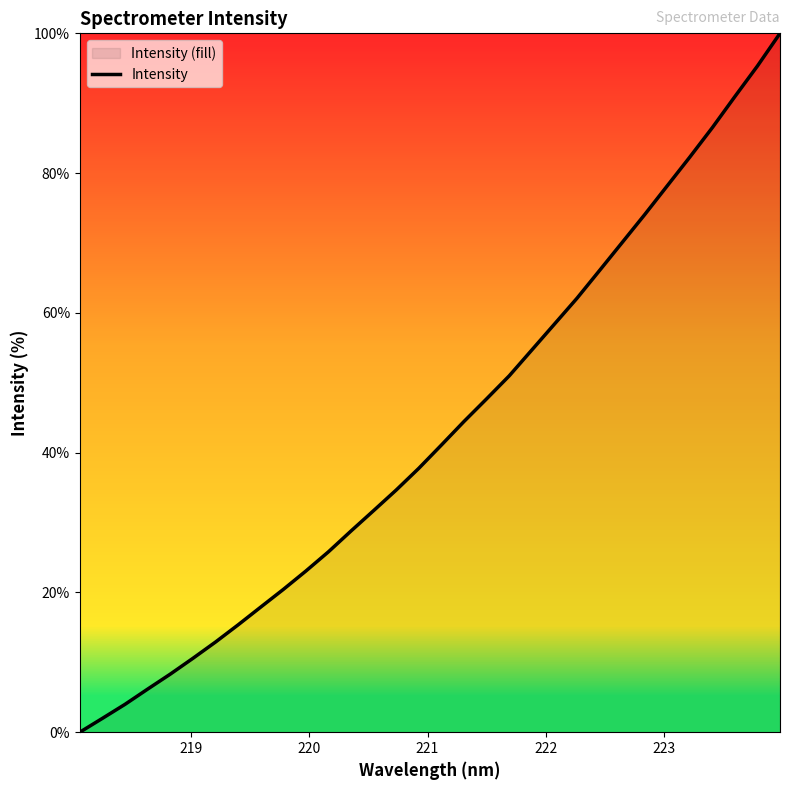

What is the greatest value displayed?

100.0